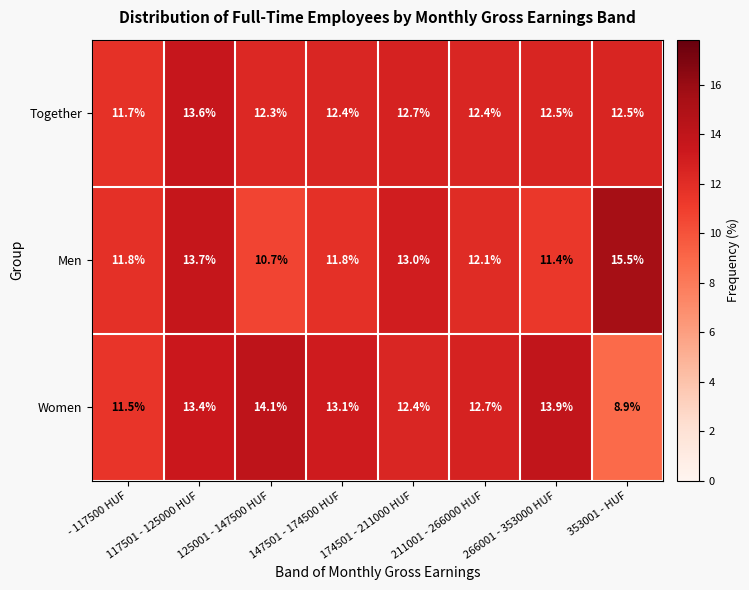

Count the number of categories in the chart.

8